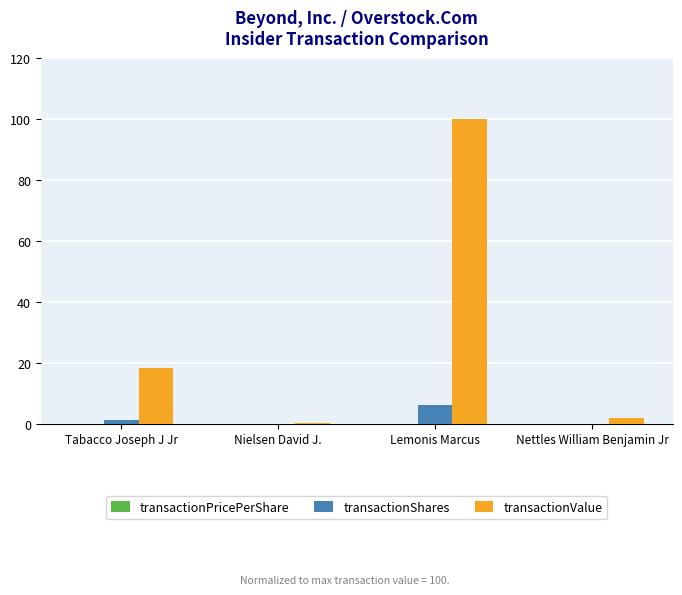

Is it true that transactionShares equals 2.3 at Lemonis Marcus?

False